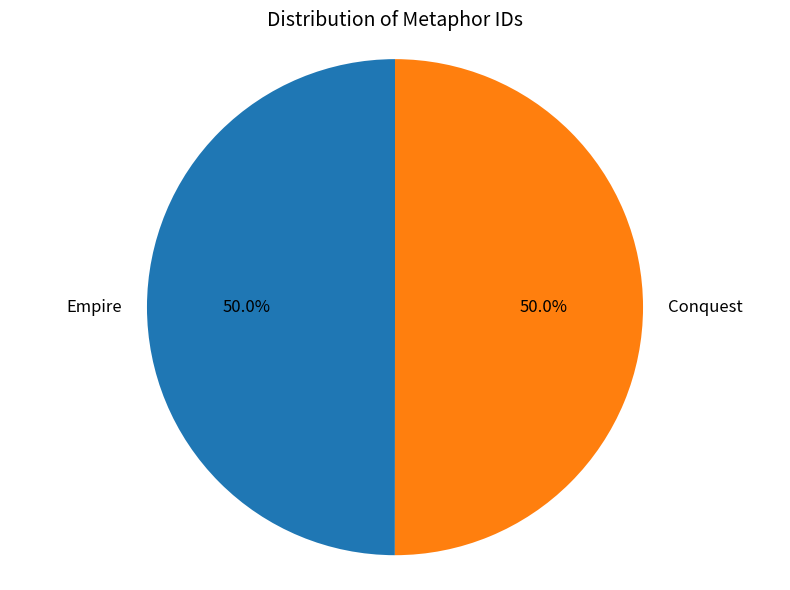

What is the ratio of the value at Empire to the value at Conquest?

1.0